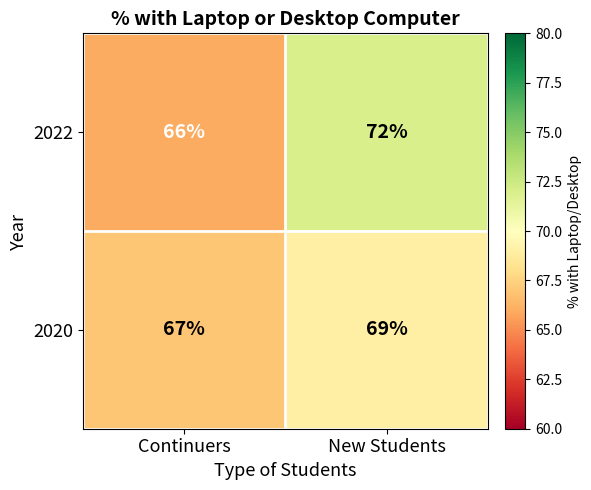

Where is 2022 nearest to the value 69?

Continuers